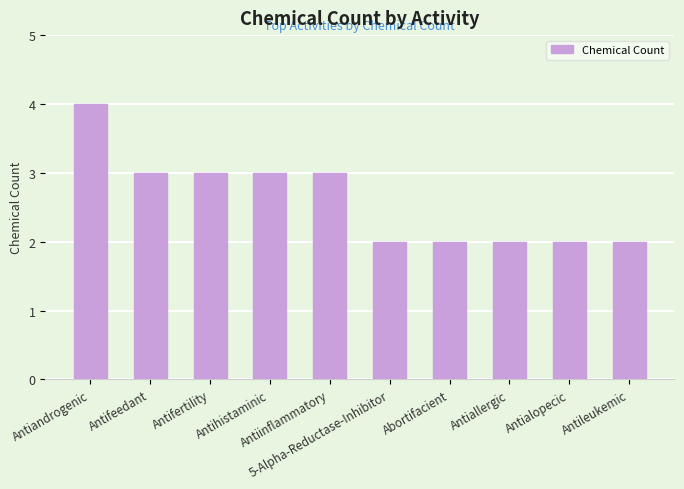

What is the greatest value displayed?

4